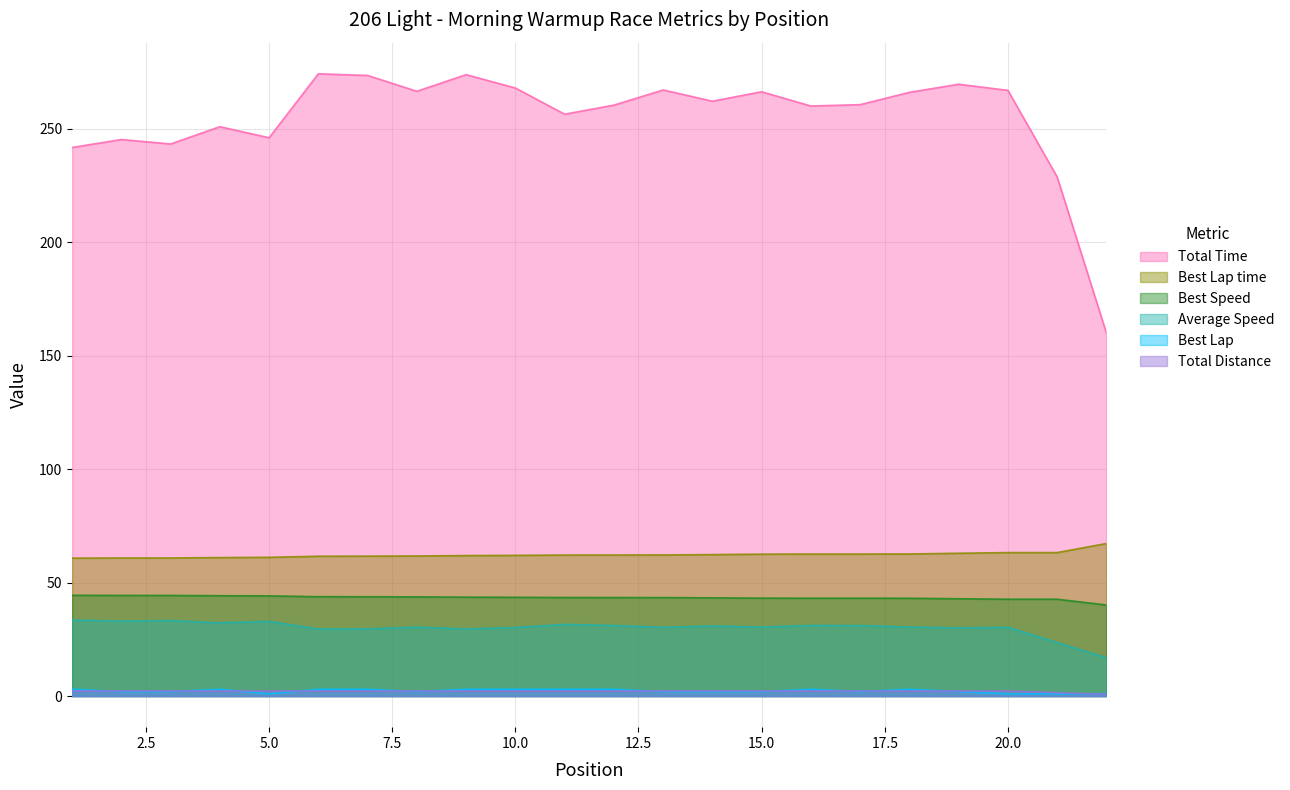

At how many categories does at least one series exceed 24?

22